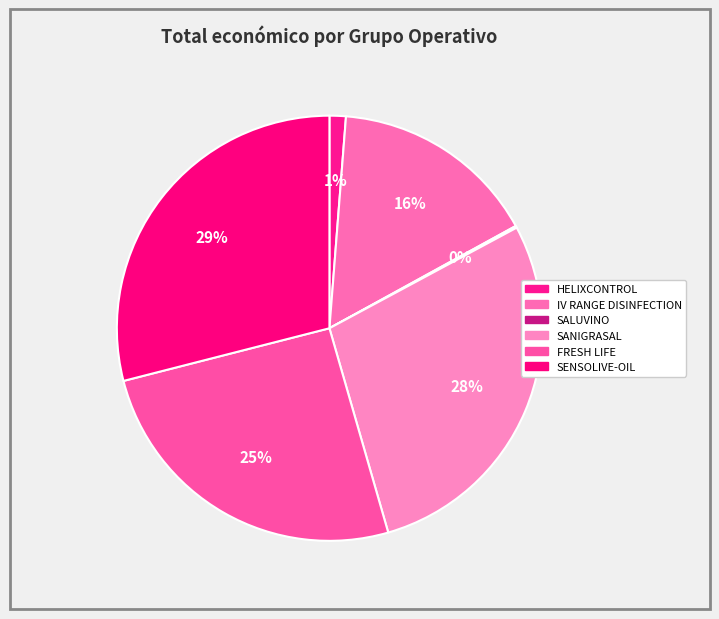

How many slices are in this pie chart?

6